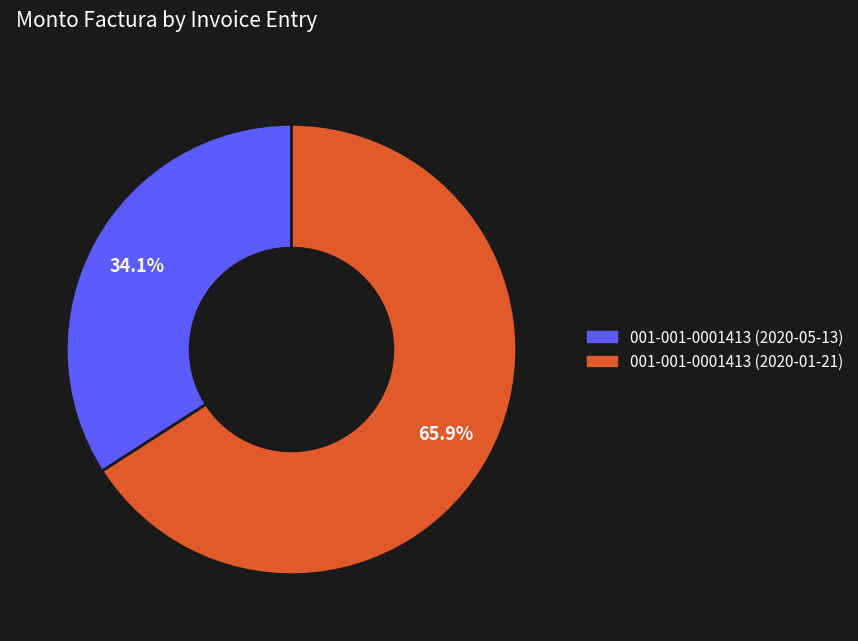

Count the number of slices in the pie.

2